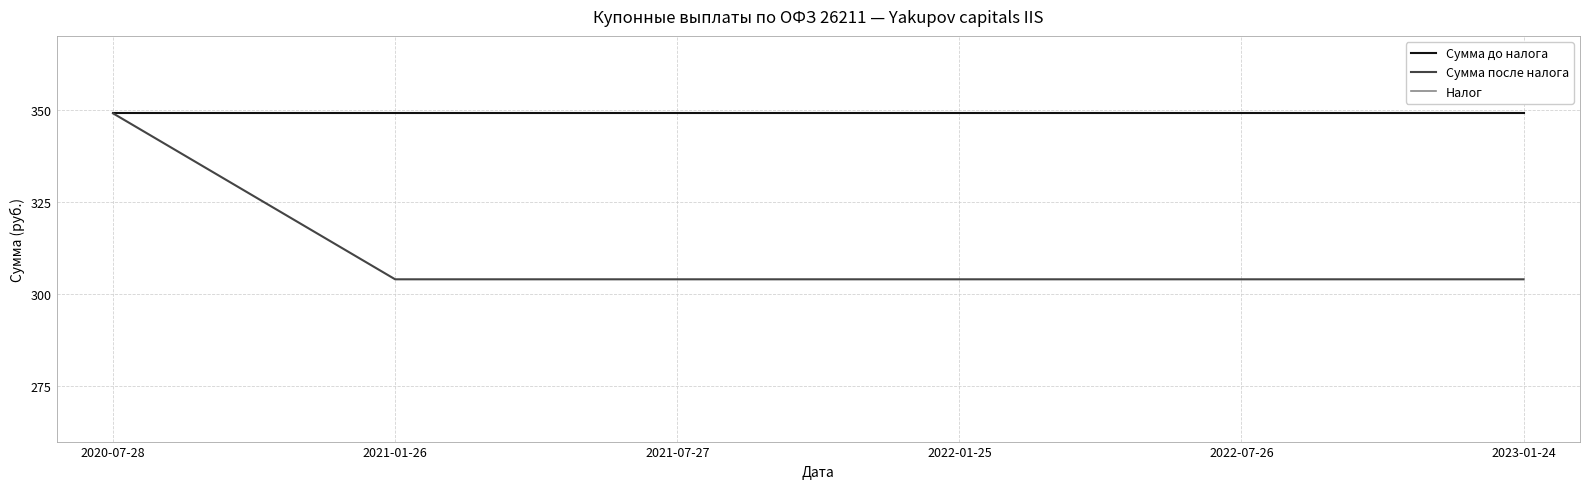

Read the Сумма до налога value at 2021-07-27.

349